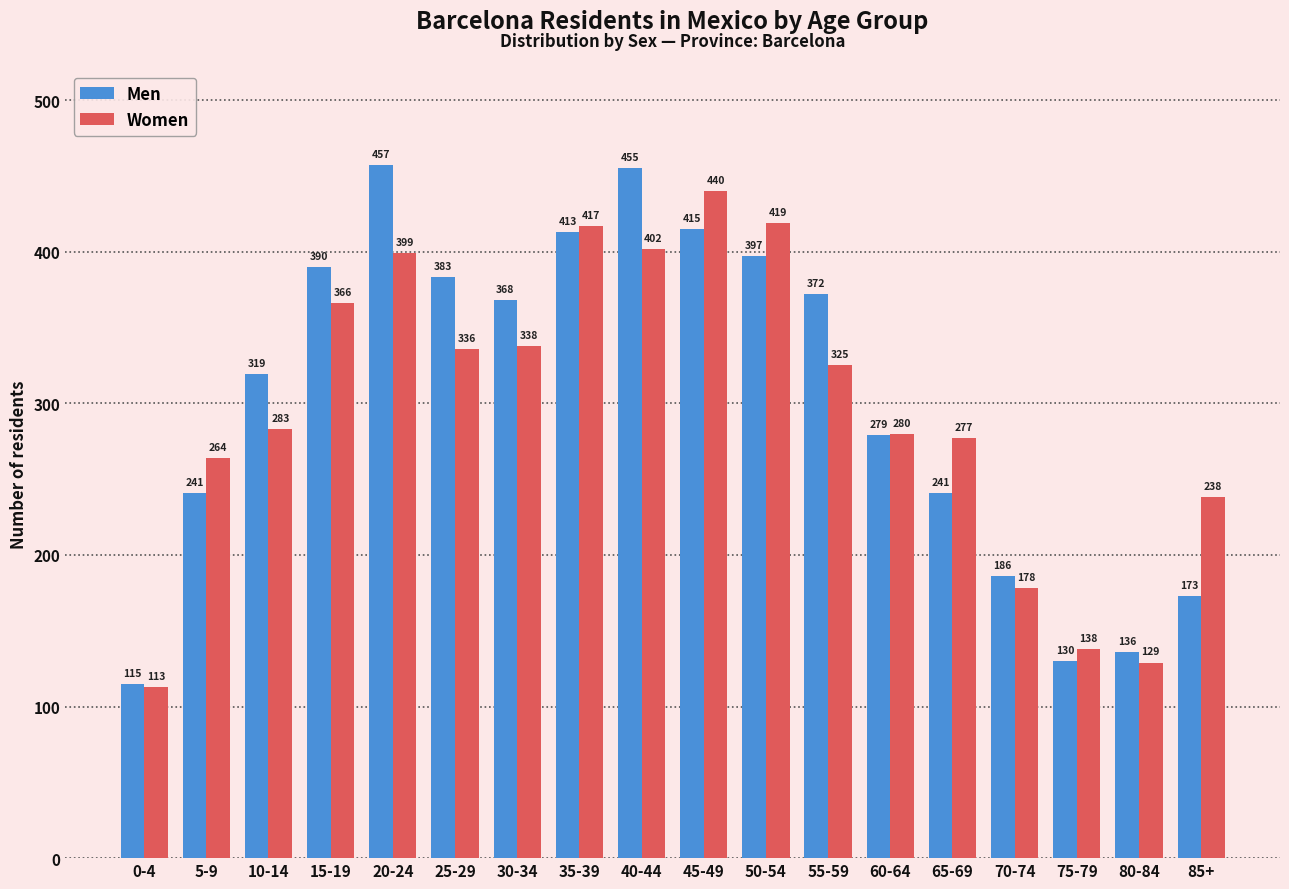

What is the approximate value of Men at 80-84, to the nearest 5?

135